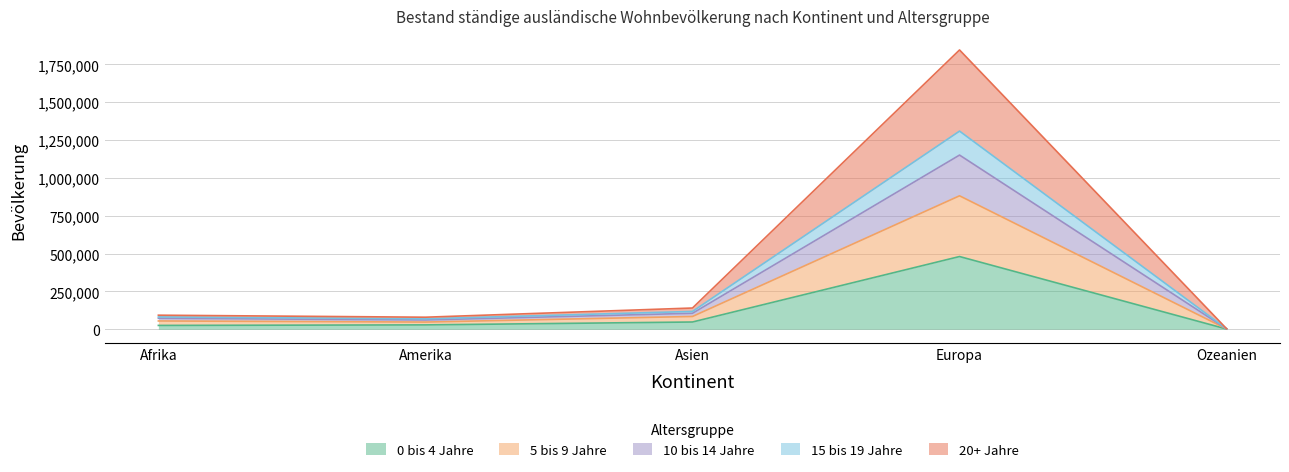

How many values in the 0 bis 4 Jahre series exceed 28921?

2